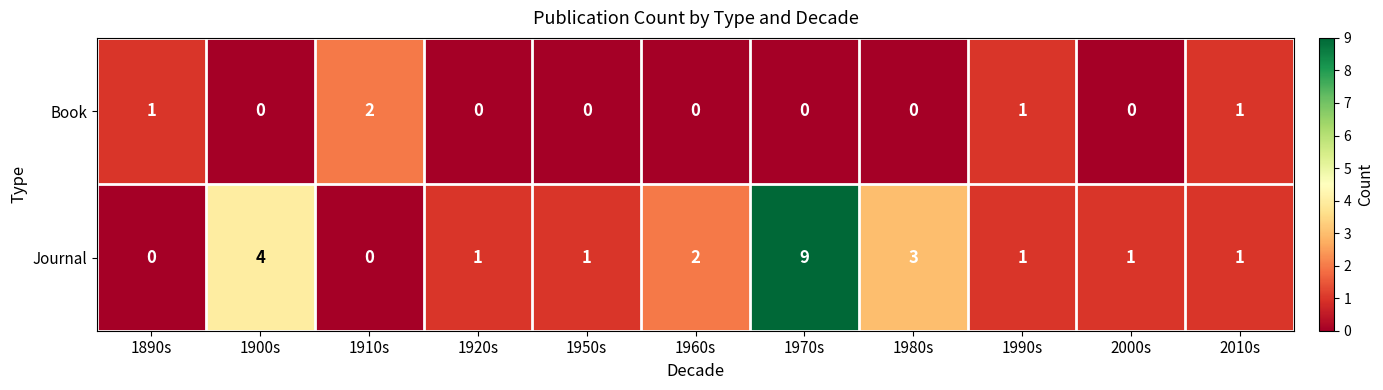

Which series has the largest total across all categories?

Journal